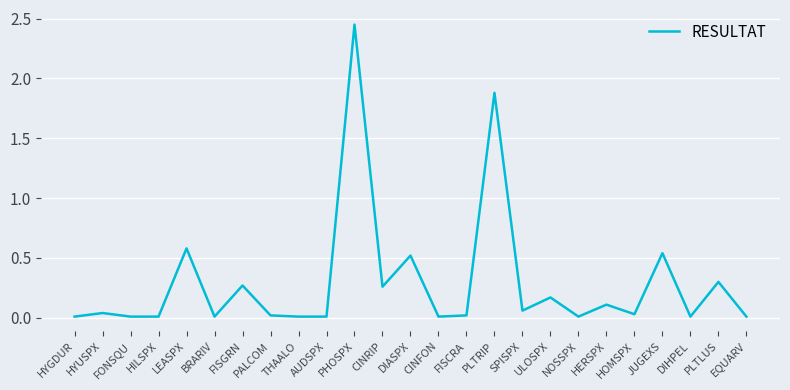

What position from the right is SPISPX?

9